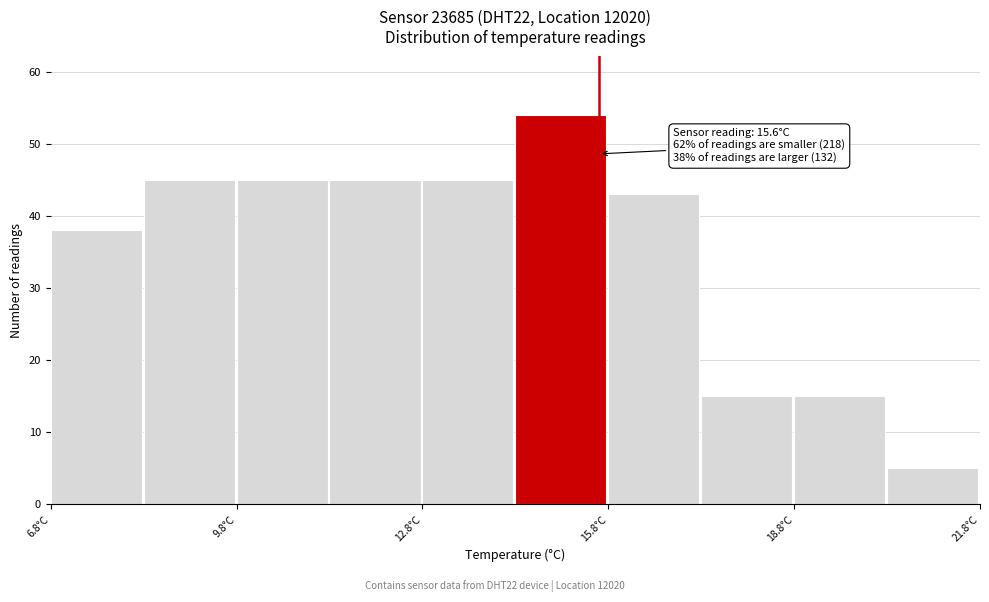

Read against the x-axis, roughly where is the centre of the tallest bar?

15.0